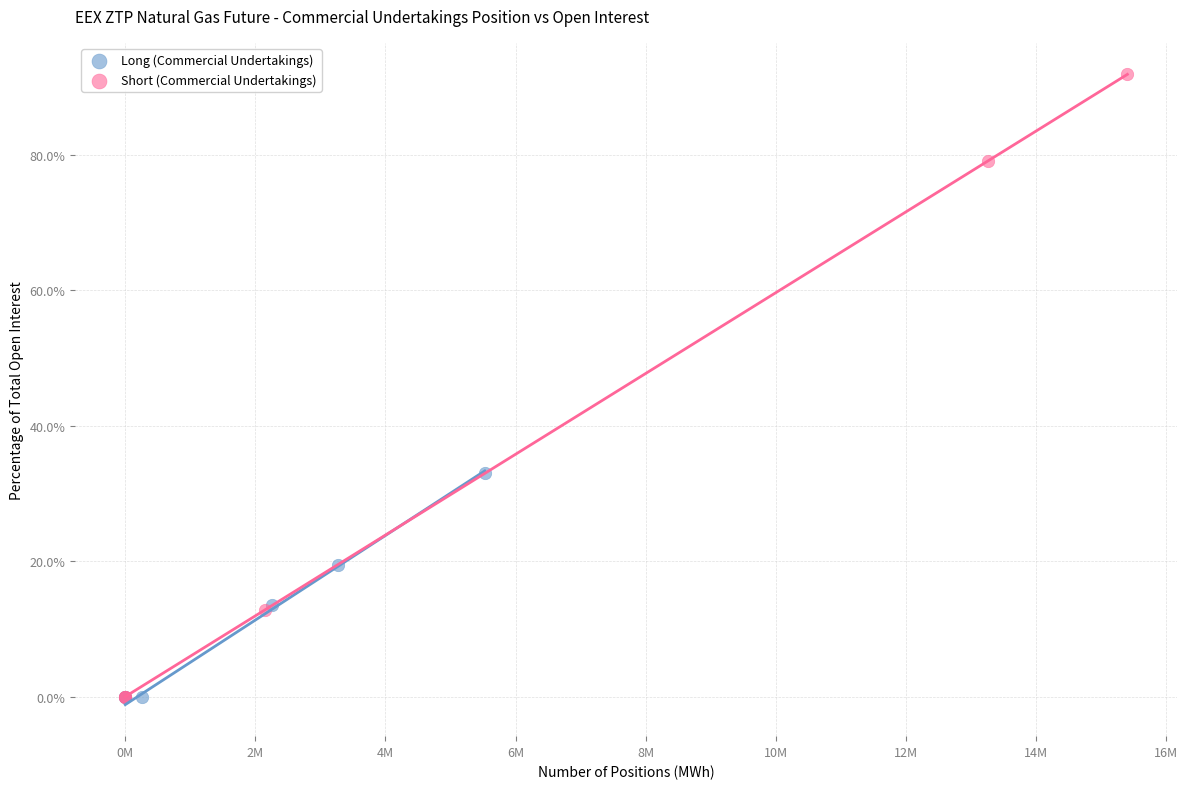

Which series has the largest Y range (max minus min)?

Short (Commercial Undertakings)